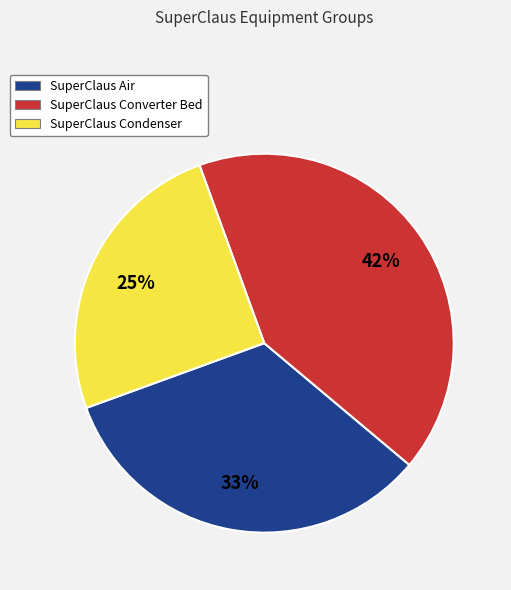

Is the sum of SuperClaus Converter Bed and SuperClaus Condenser greater than half?

Yes